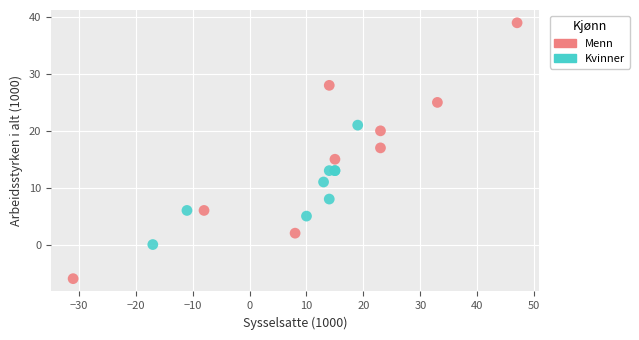

Which series reaches the minimum Y coordinate?

Menn